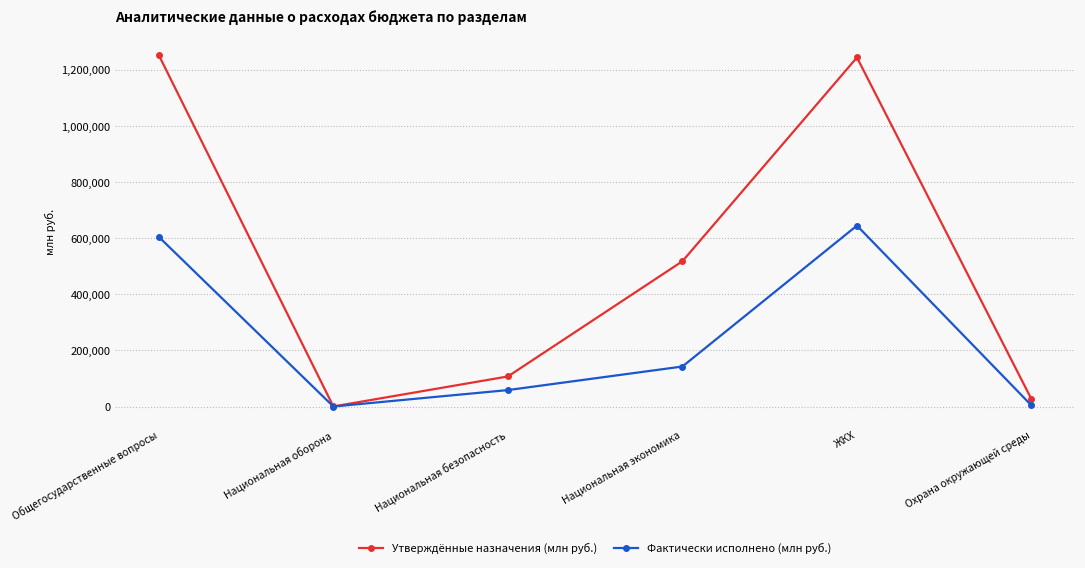

At which label is Утверждённые назначения (млн руб.) closest to 625610?

Национальная экономика